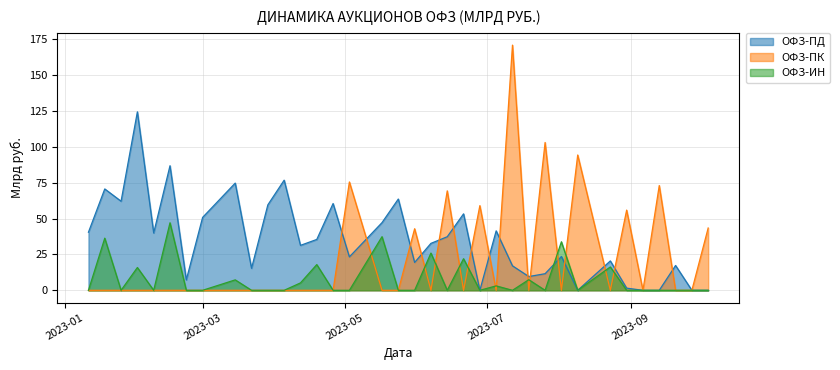

Where is ОФЗ-ПК nearest to the value 85?

2023-08-09